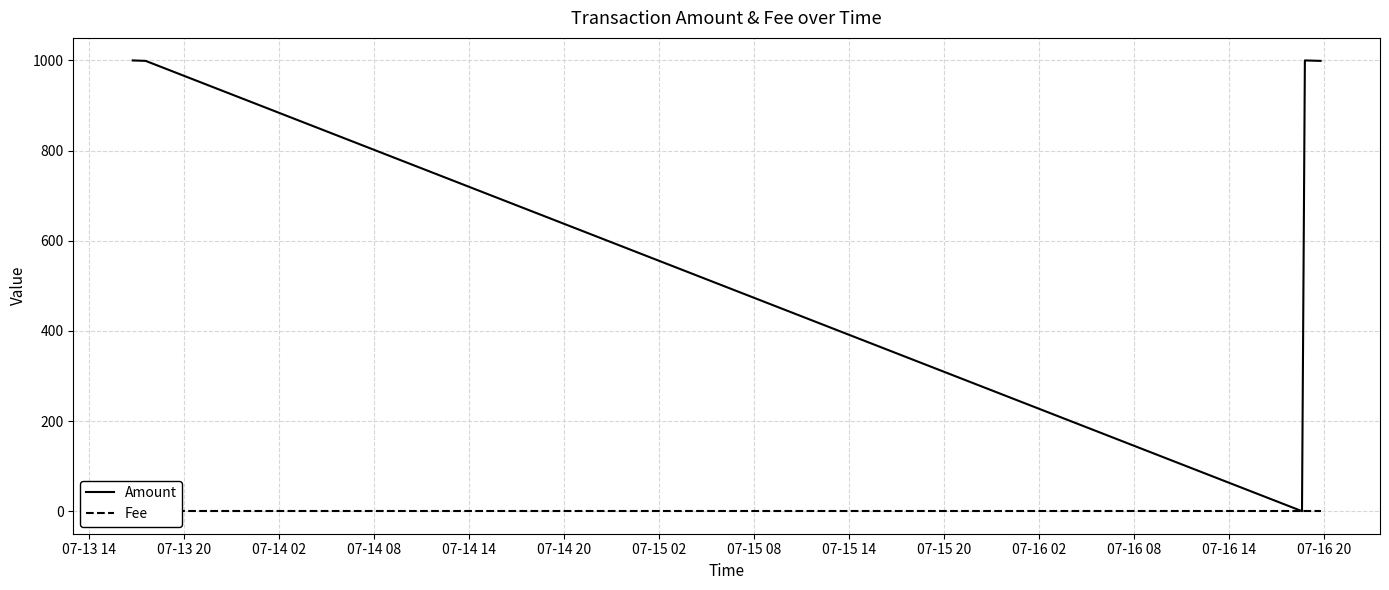

Which series has the largest range (max minus min)?

Amount